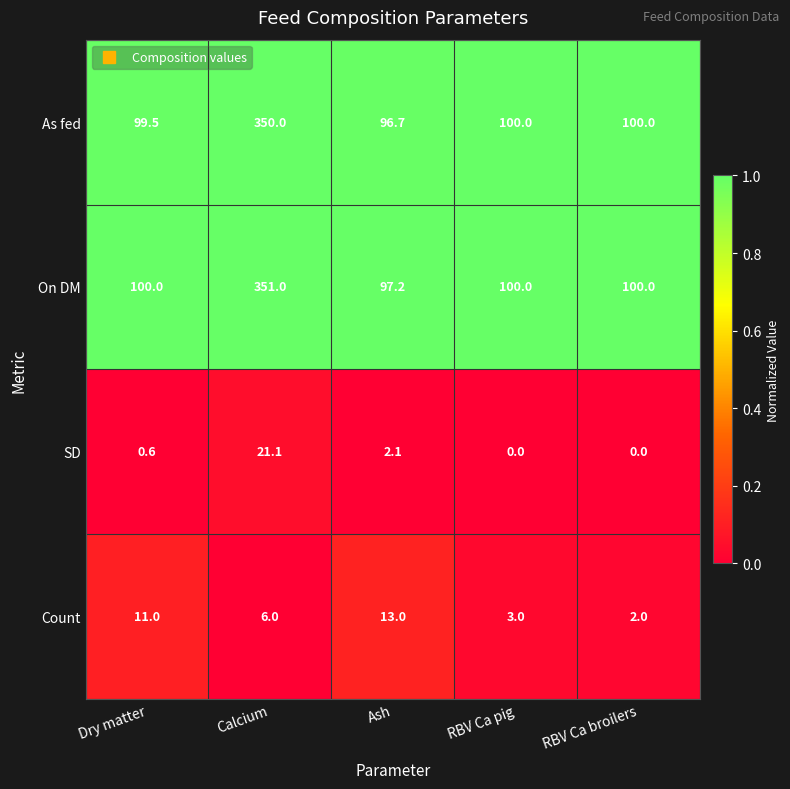

At how many categories does at least one series exceed 0?

5